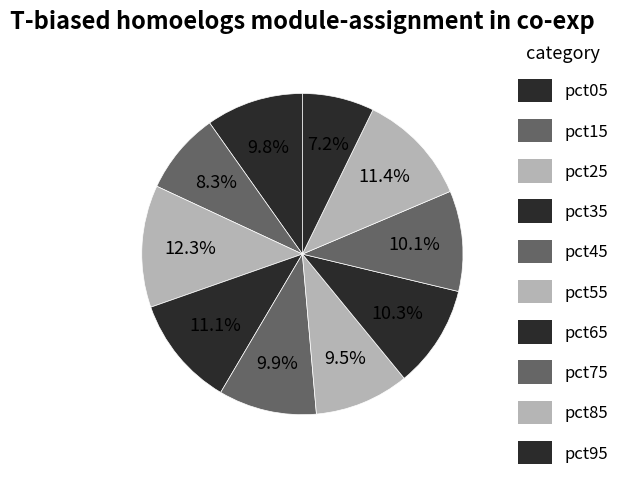

Between pct75 and pct45, which is larger?

pct75